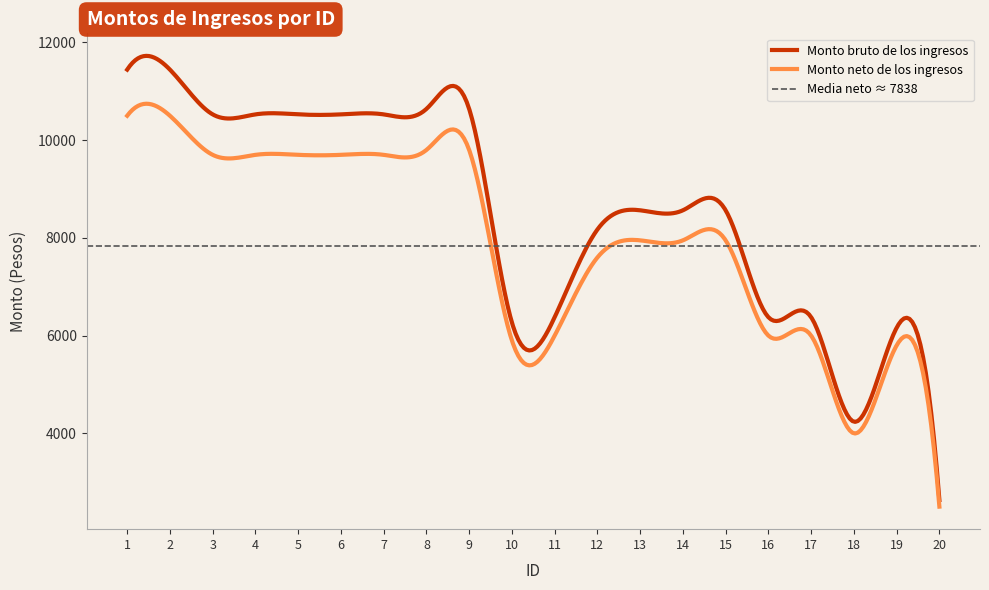

What is the value of the Monto neto de los ingresos point at the 3rd from the left?

9700